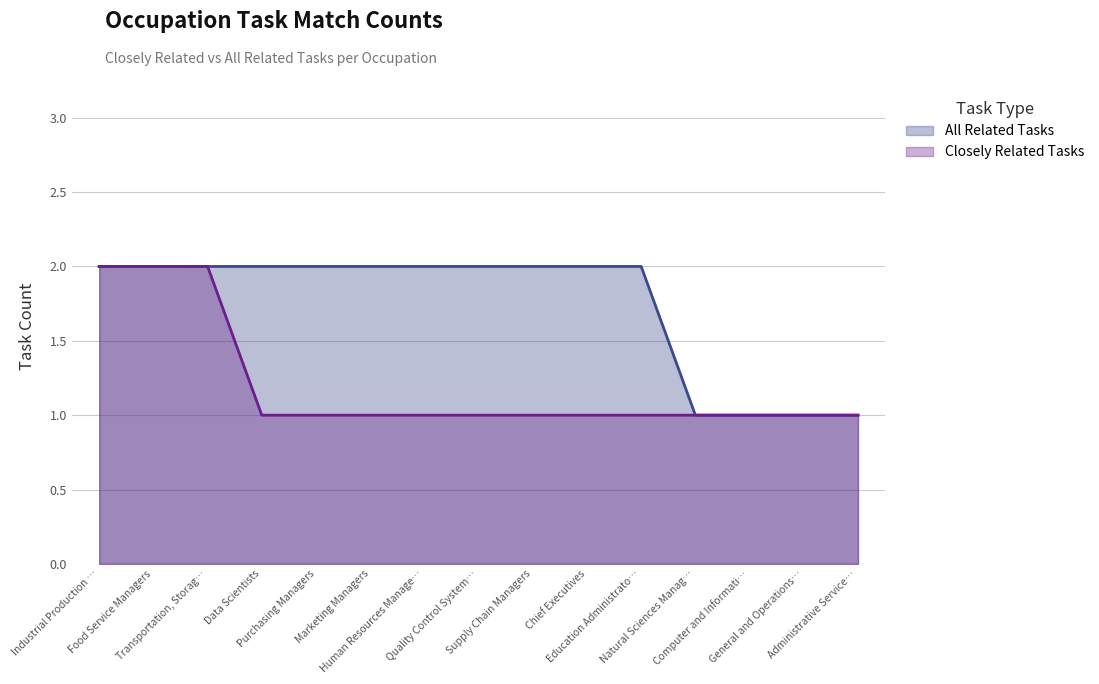

True or false: Closely Related Tasks and All Related Tasks cross at least once.

False